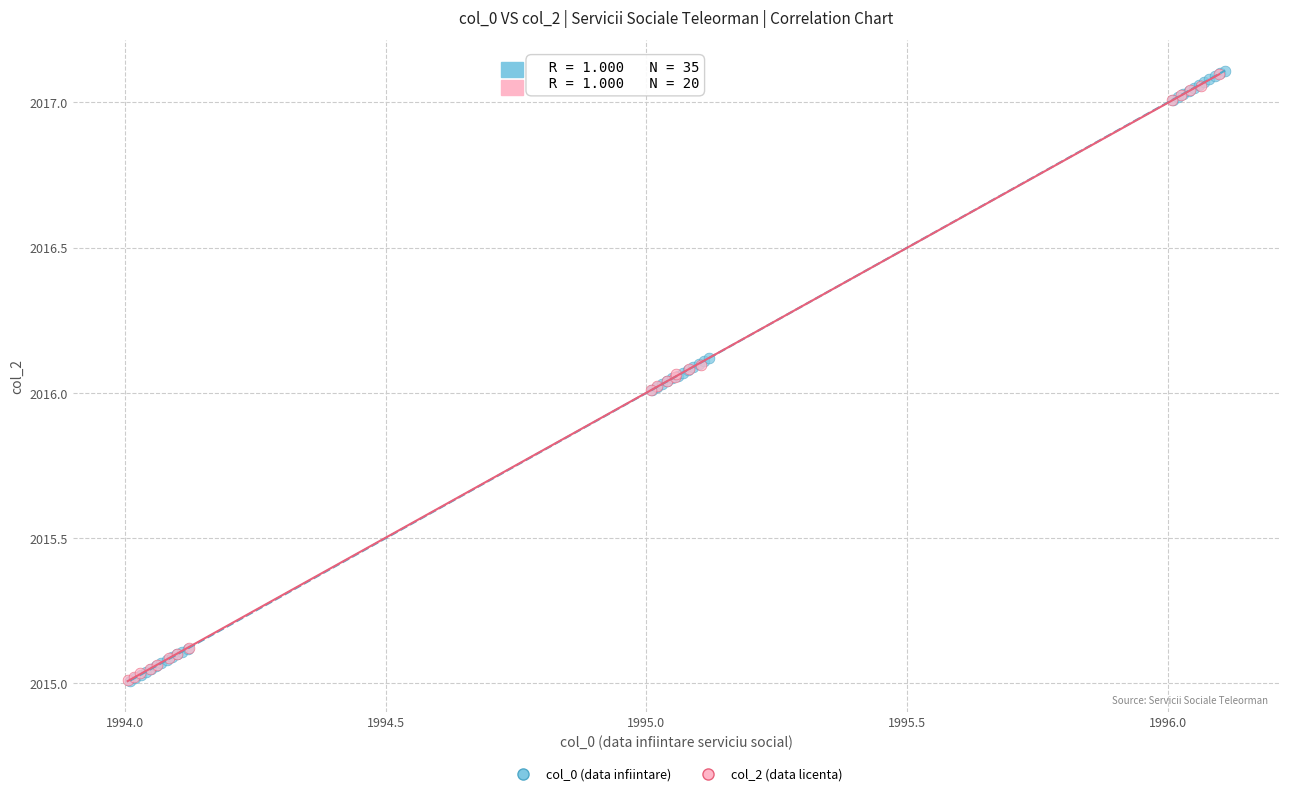

What are all the series names shown in the legend?

col_0 (data infiintare), col_2 (data licenta)